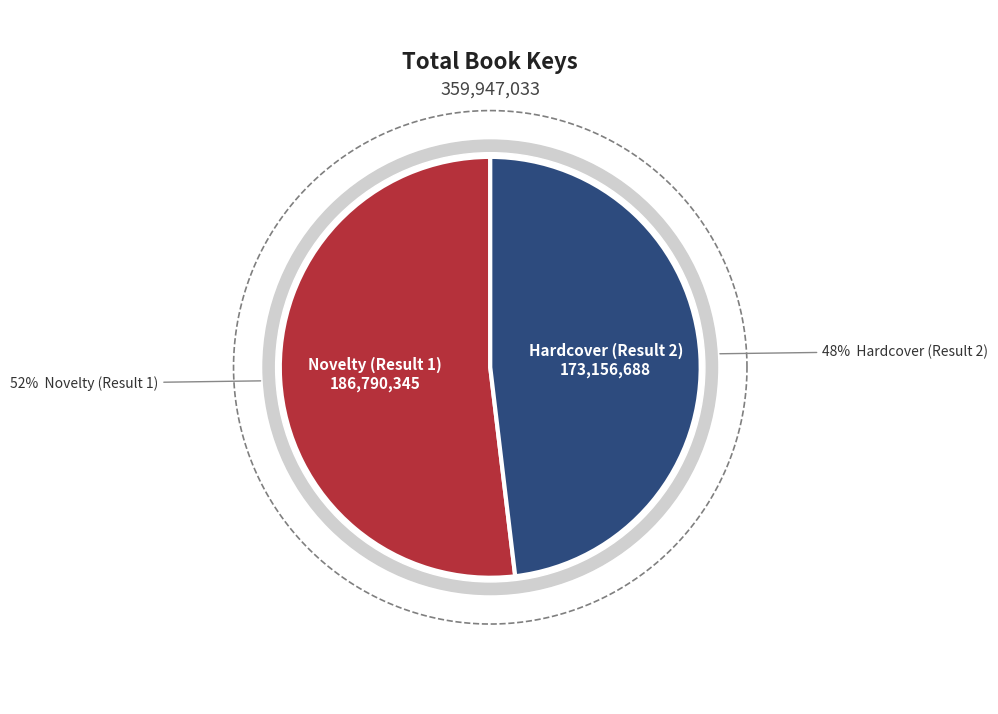

What is the ratio of the value at Novelty (Result 1) to the value at Hardcover (Result 2)?

1.1